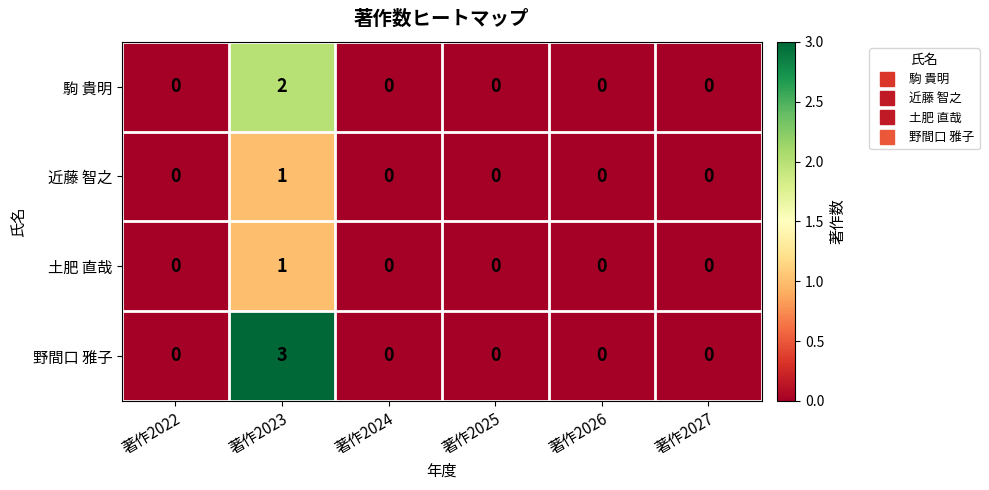

How many distinct data groups are displayed?

4